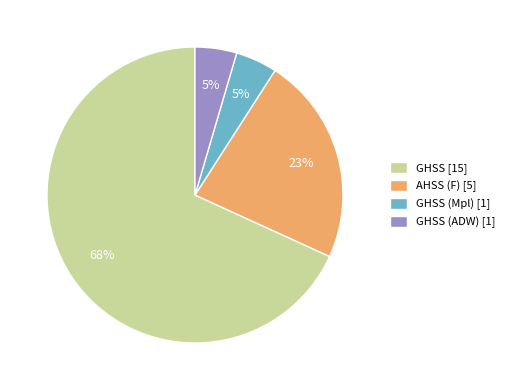

To the nearest percent, what is the average slice percentage?

25%